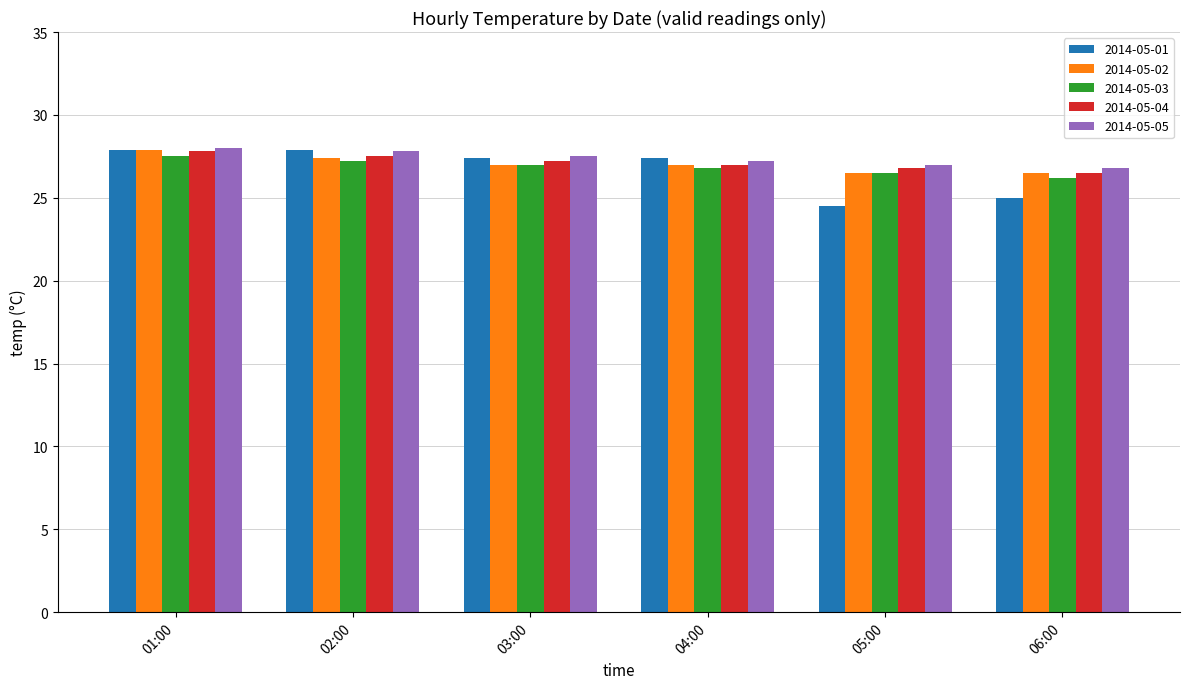

Read the 2014-05-05 value at 01:00.

28.0